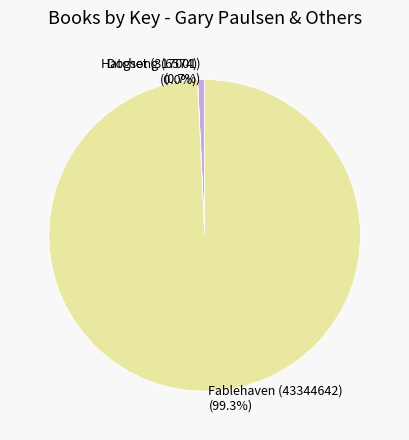

What is the total percentage of Hatchet (317001) and Fablehaven (43344642)?

100.0%